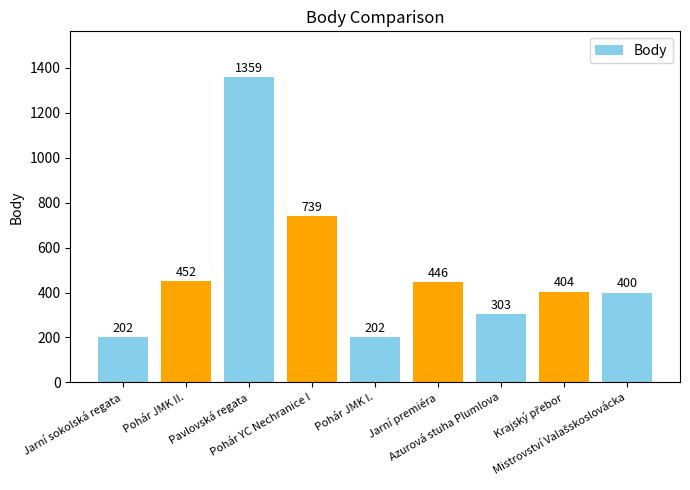

Where is the data nearest to the value 780?

Pohár YC Nechranice I